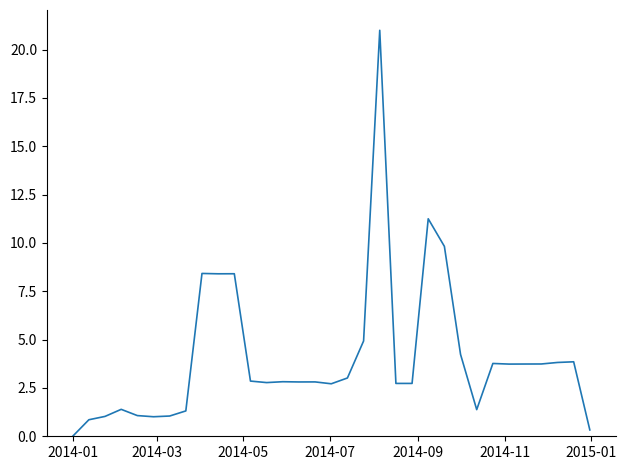

What is the difference between the maximum and minimum values?

21.0